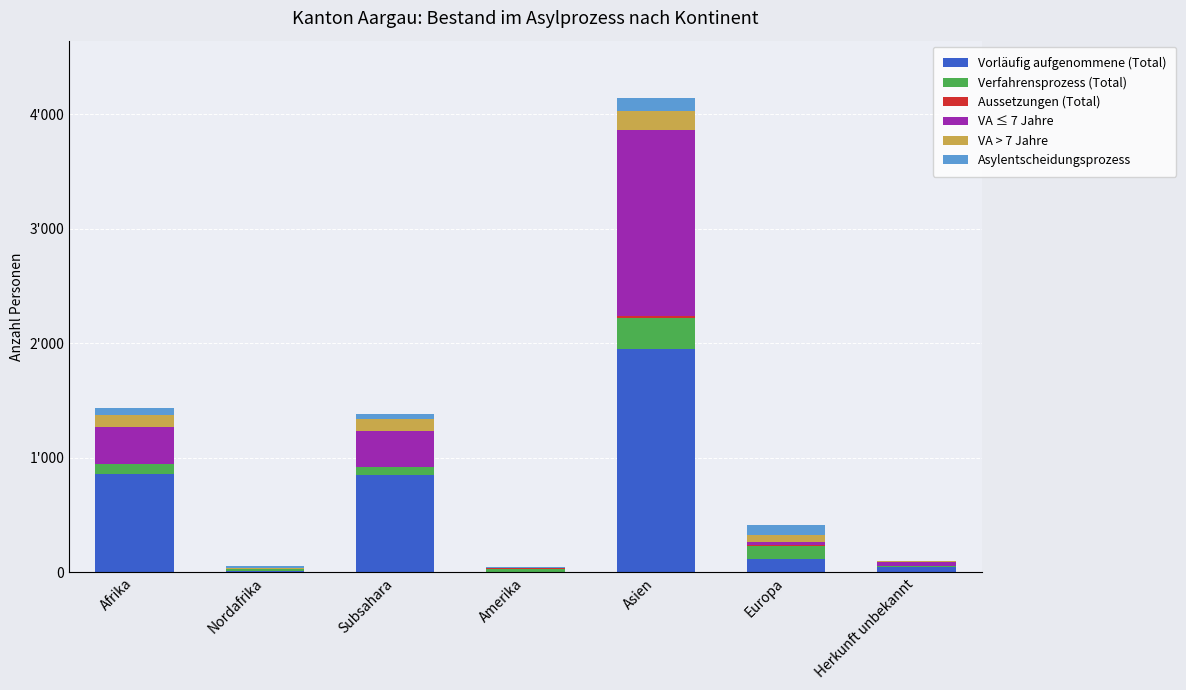

Are the bars grouped side by side (vs. stacked)?

No